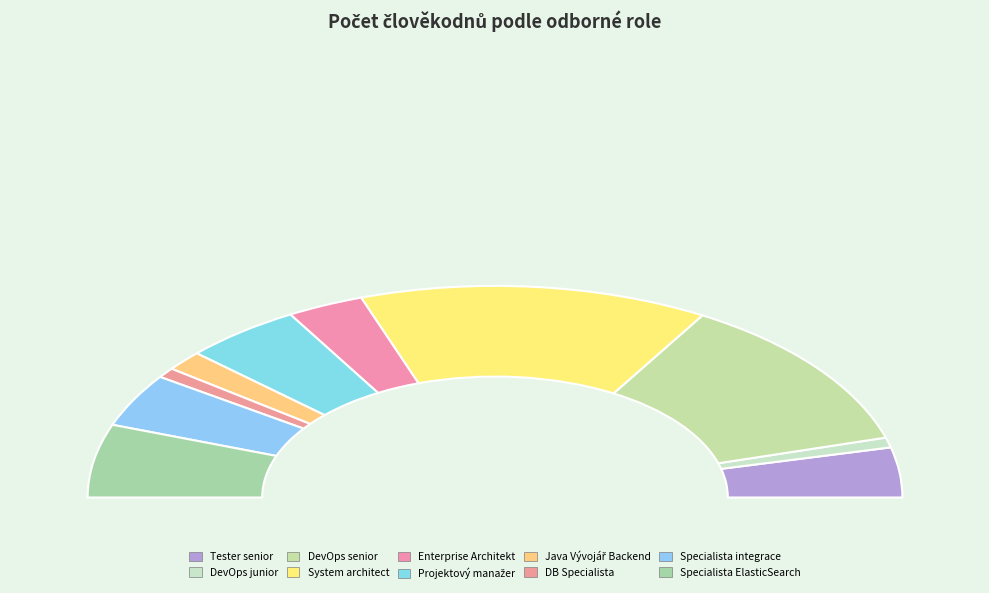

Which category has the smallest portion of the pie?

DevOps junior